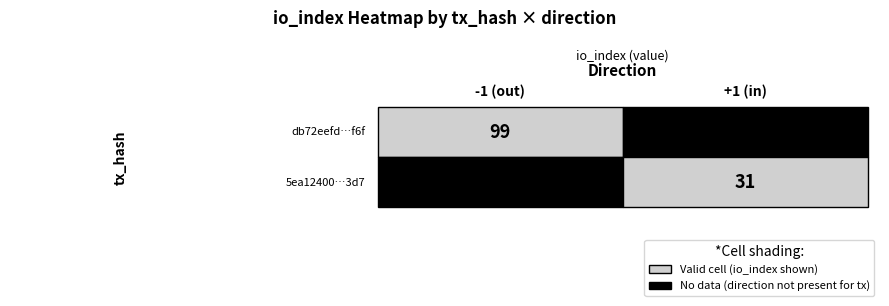

The db72eefd0e54e7cee83e9297a4a62f942d87f6f series shows -1 at direction. True or false?

True